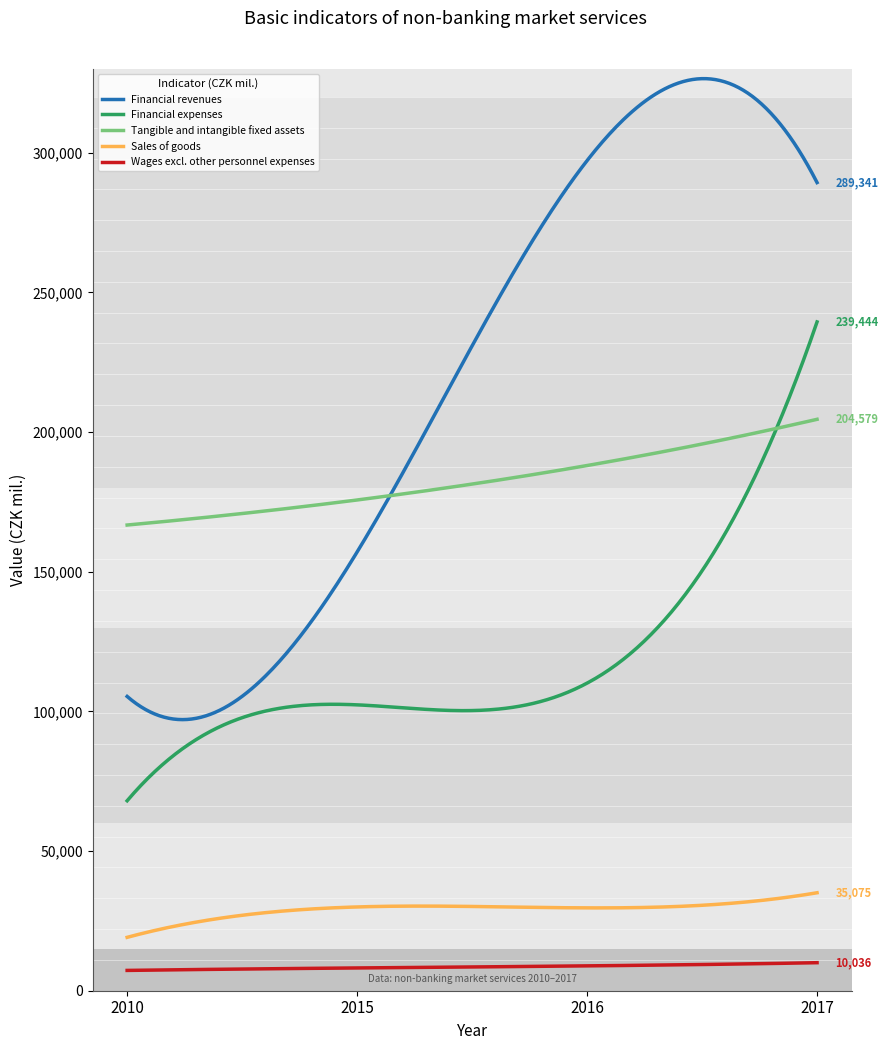

True or false: Financial revenues and Wages excl. other personnel expenses intersect in this chart.

False